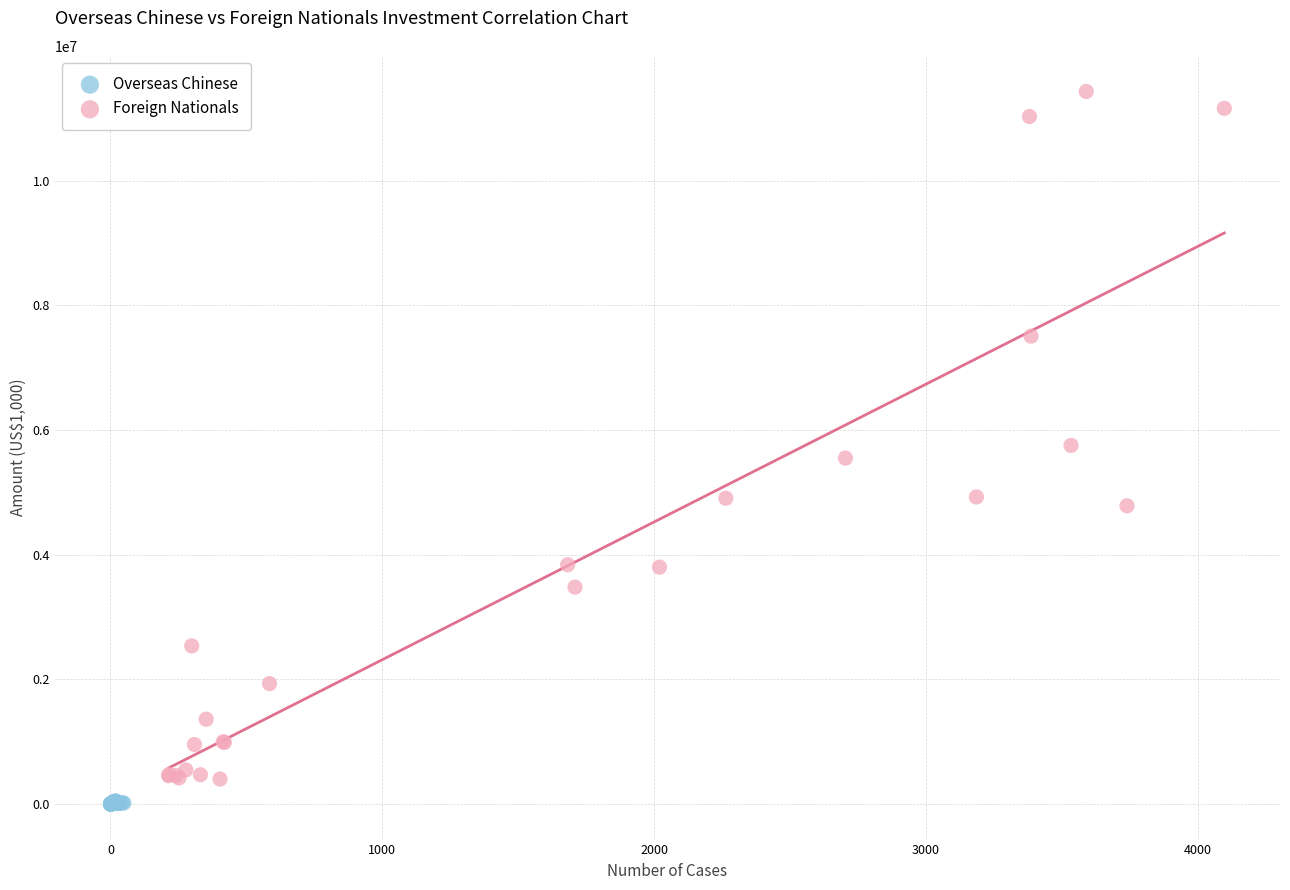

Which series has the widest spread of Y values?

Foreign Nationals